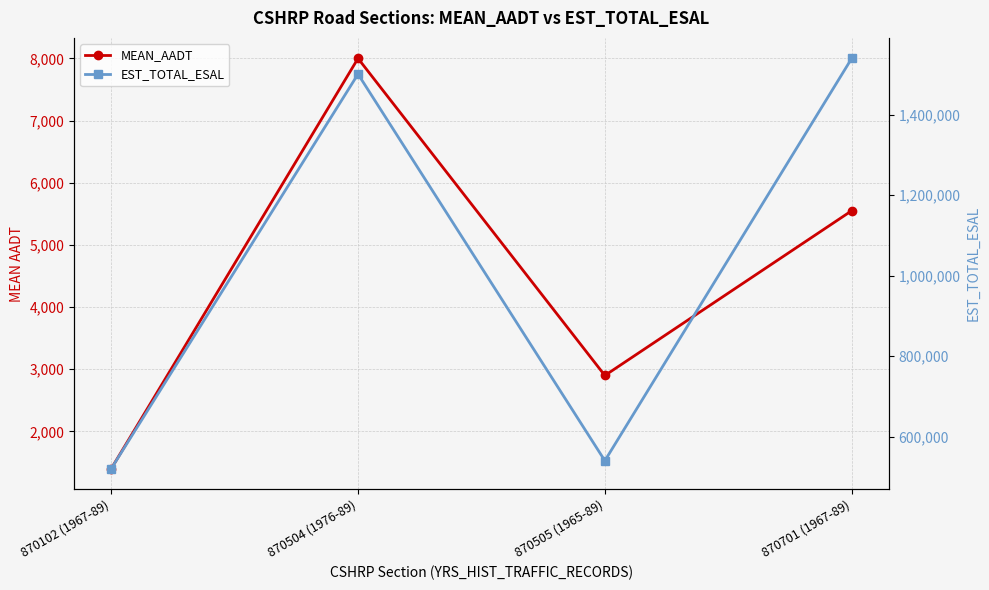

Which series has the widest spread of values?

EST_TOTAL_ESAL